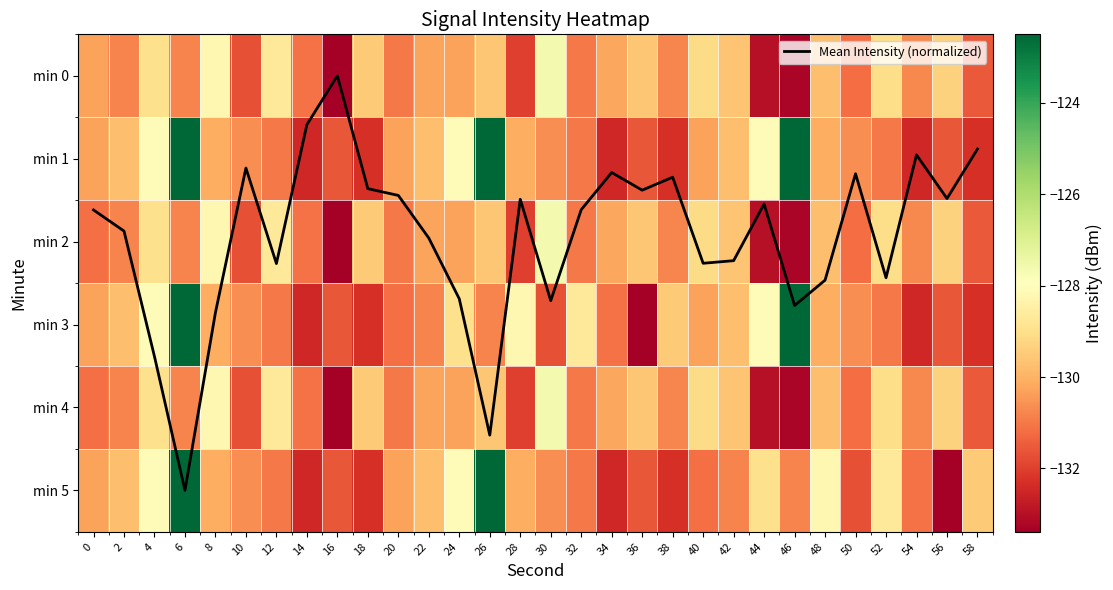

Is the value of min 4 at 38 greater than the value of min 3 at 42?

No